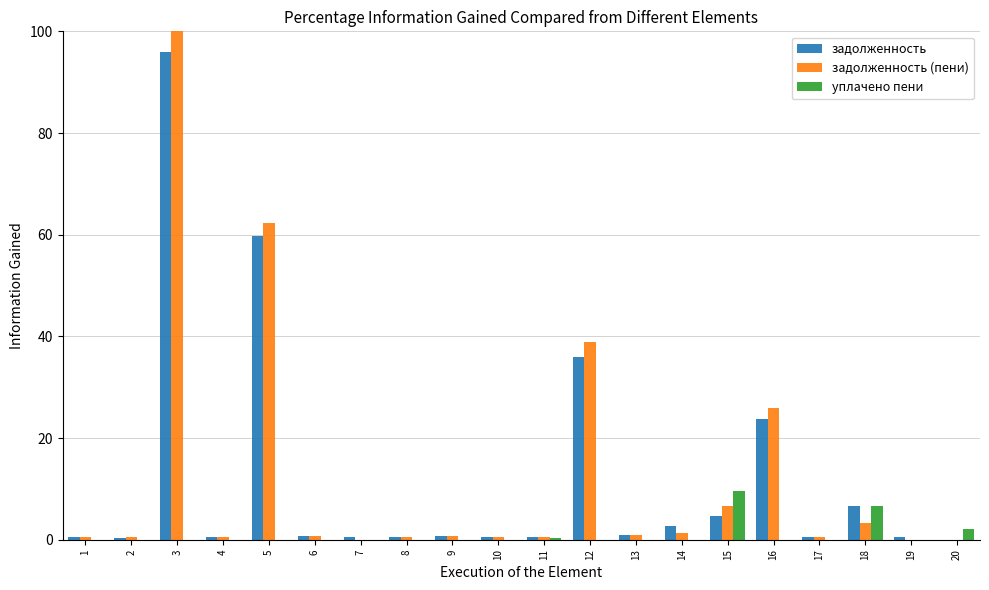

What are all the series names shown in the legend?

задолженность, задолженность (пени), уплачено пени